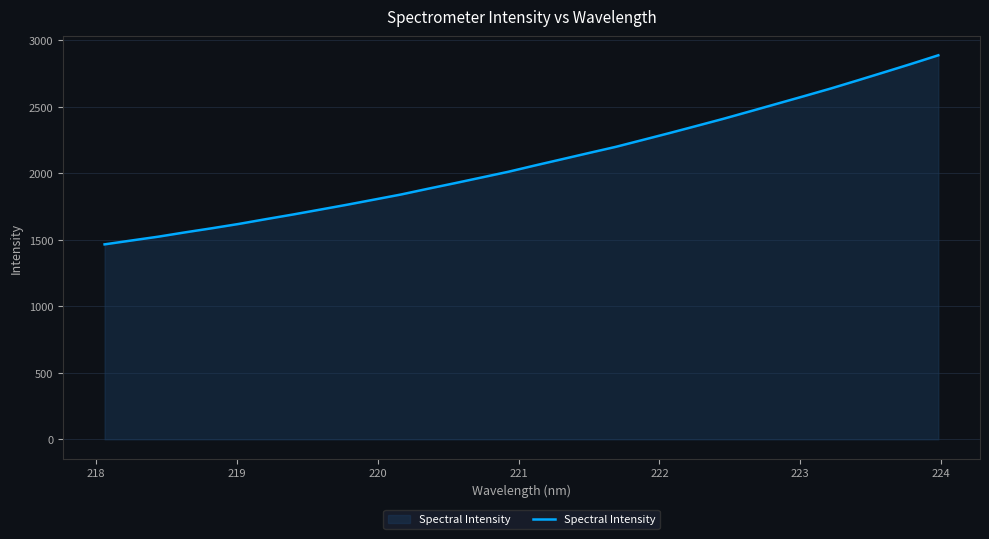

What is the minimum value shown in the chart?

1465.9